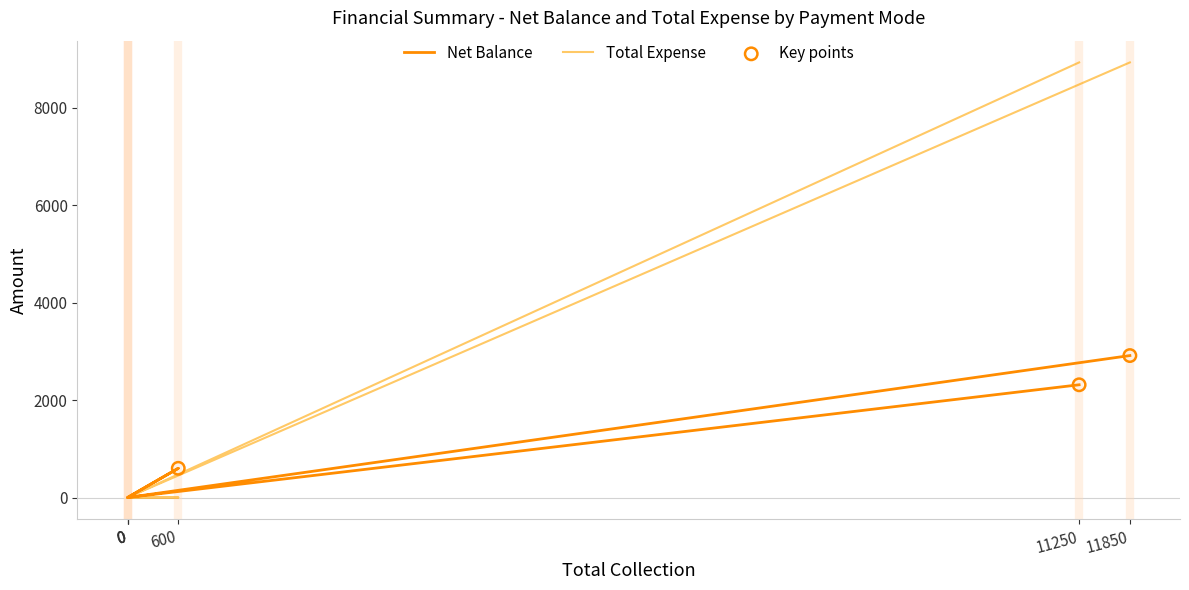

What are all the series names shown in the legend?

Net Balance, Total Expense